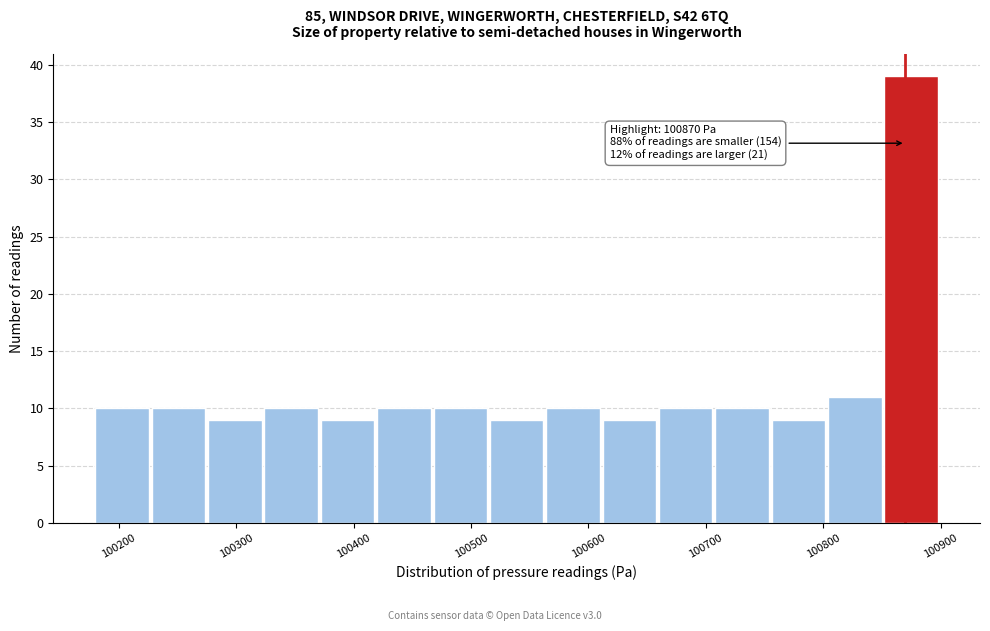

Which range on the x-axis has the tallest bar?

100852 to 100900